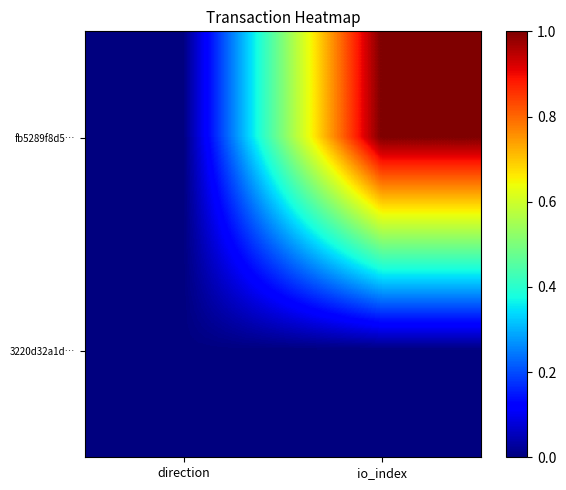

Rank the series by their average value, from highest to lowest.

fb5289f8d5…, 3220d32a1d…